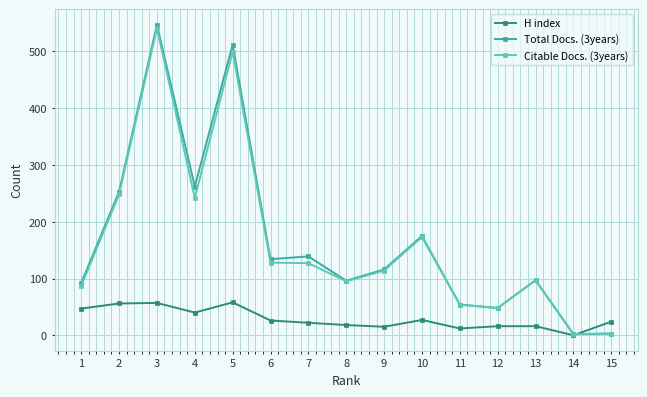

What is the difference between the highest and lowest values at 4?

222